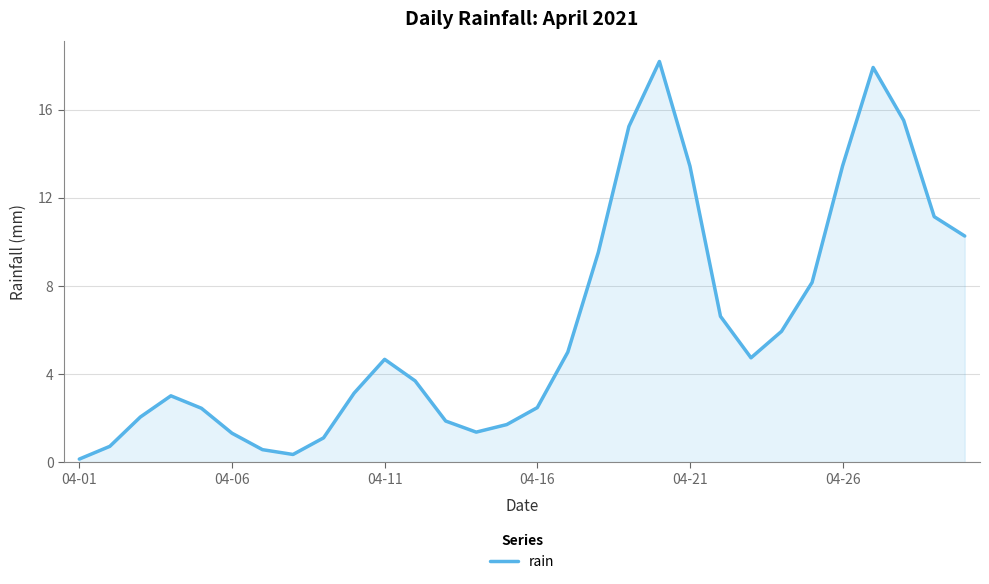

What is the smallest value displayed?

0.1